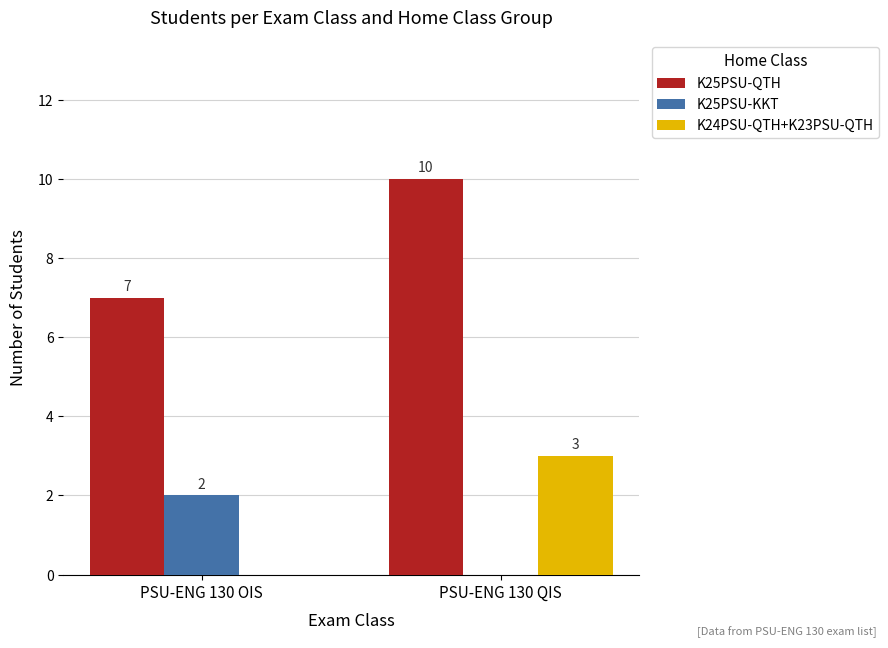

Are the bars grouped side by side (vs. stacked)?

Yes